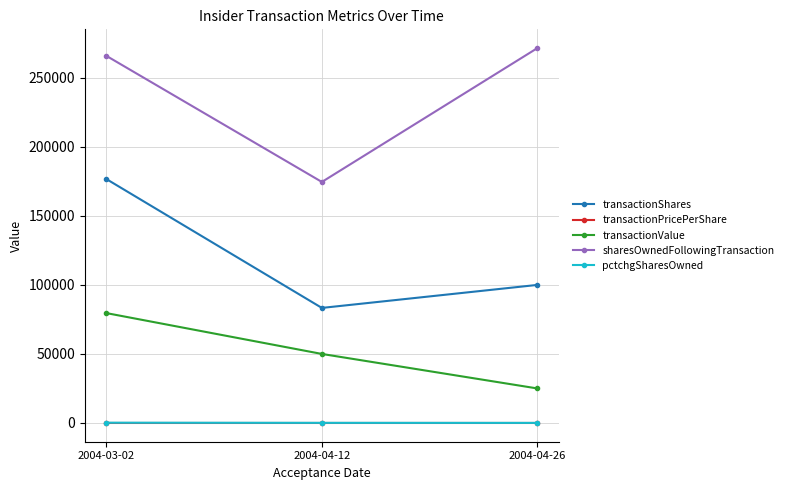

Where is sharesOwnedFollowingTransaction nearest to the value 223044?

2004-03-02